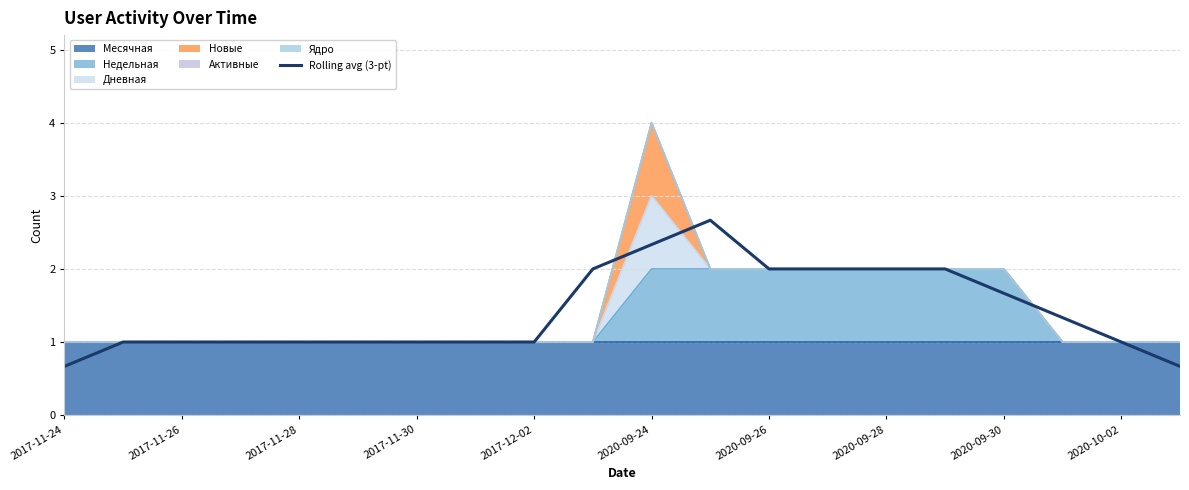

How many values are between 1 and 2?

16